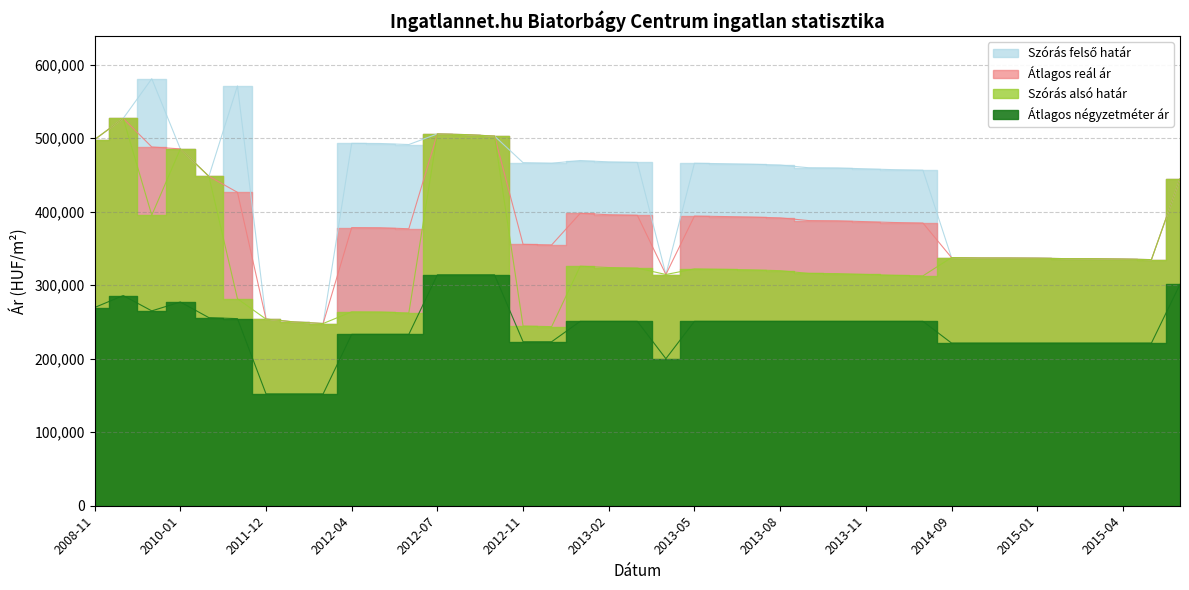

What position from the left is 2011-11?

6